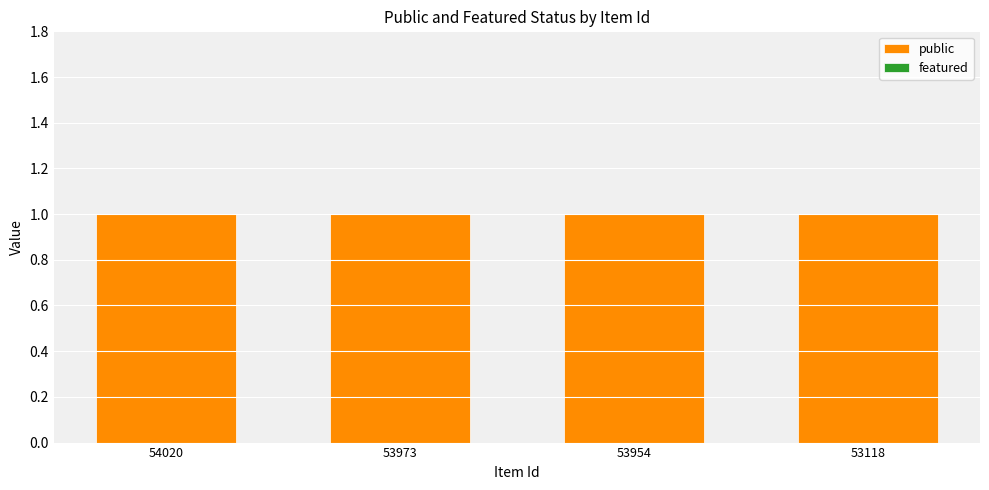

How many bars are there in each group?

2